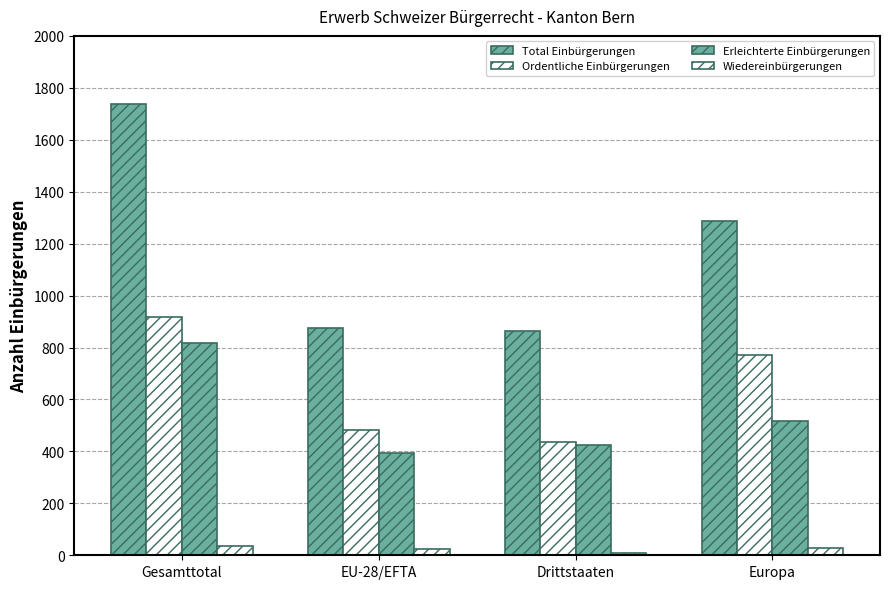

Is it true that Total Einbürgerungen equals 1739 at Gesamttotal?

True